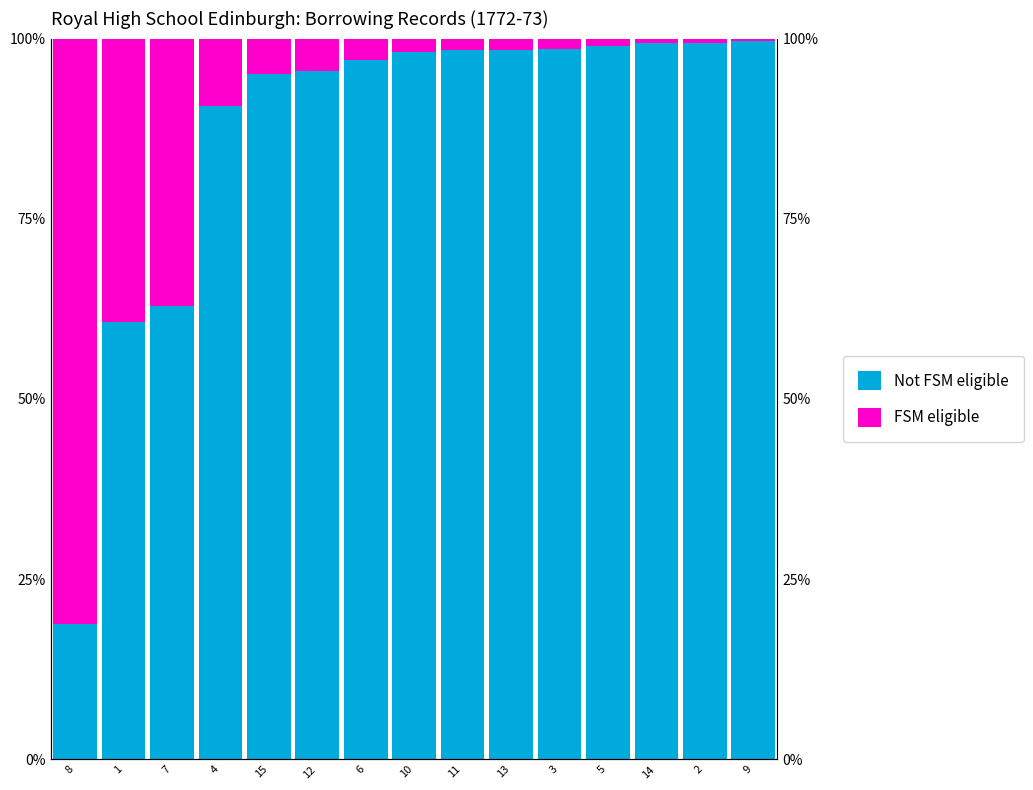

What is the highest value of the FSM eligible series?

81.2